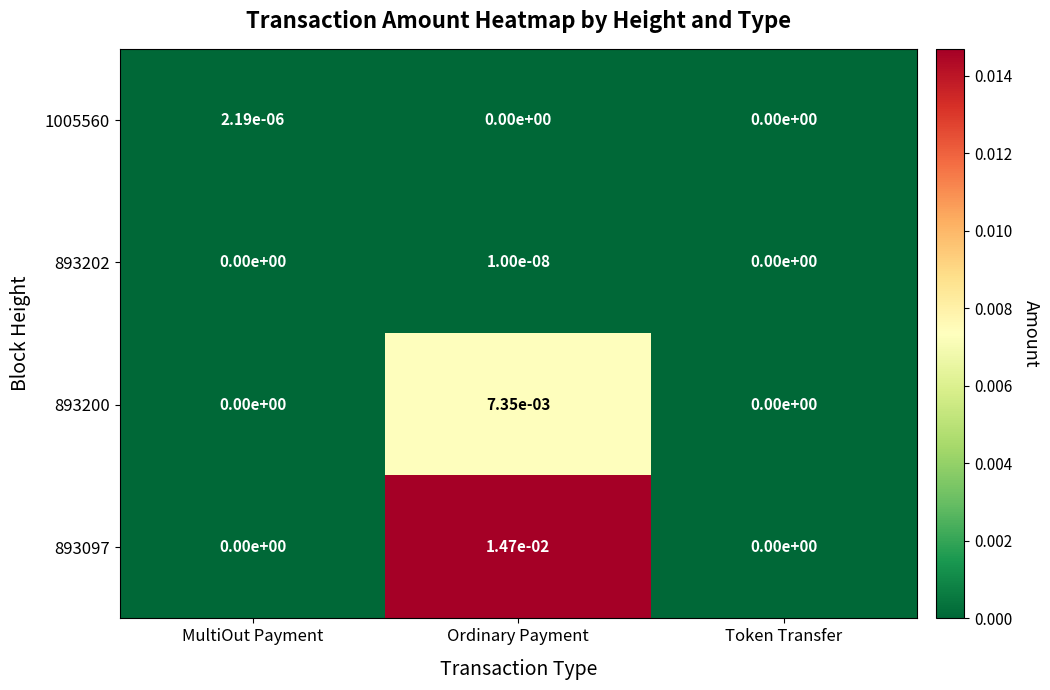

Which series changed the most between MultiOut Payment and Token Transfer?

1005560